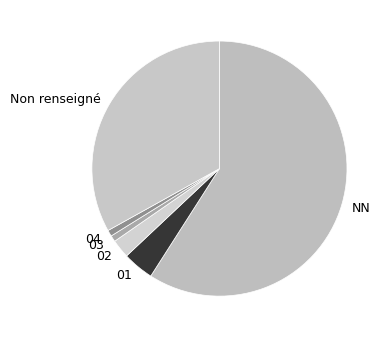

Which slice is the largest?

NN